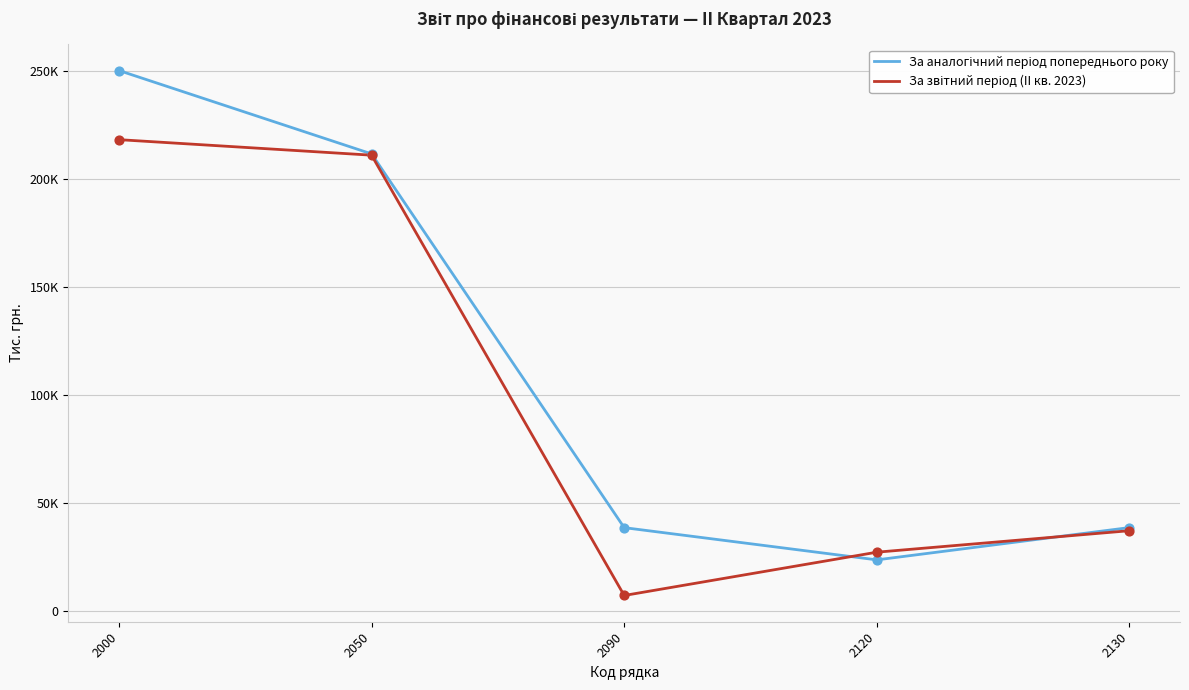

At which category is the sum across all series the highest?

2000